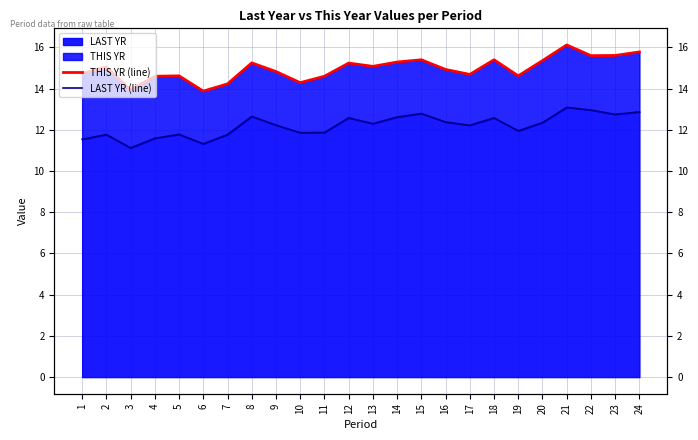

Reading left to right, transcribe all the data shown in this chart.

THIS YR (line): 14.7	15.1	13.9	14.6	14.6	13.9	14.2	15.2	14.8	14.3	14.6	15.2	15.1	15.3	15.4	14.9	14.7	15.4	14.6	15.4	16.1	15.6	15.6	15.8
LAST YR (line): 11.5	11.8	11.1	11.6	11.8	11.3	11.8	12.7	12.2	11.9	11.9	12.6	12.3	12.6	12.8	12.4	12.2	12.6	11.9	12.3	13.1	13.0	12.8	12.9